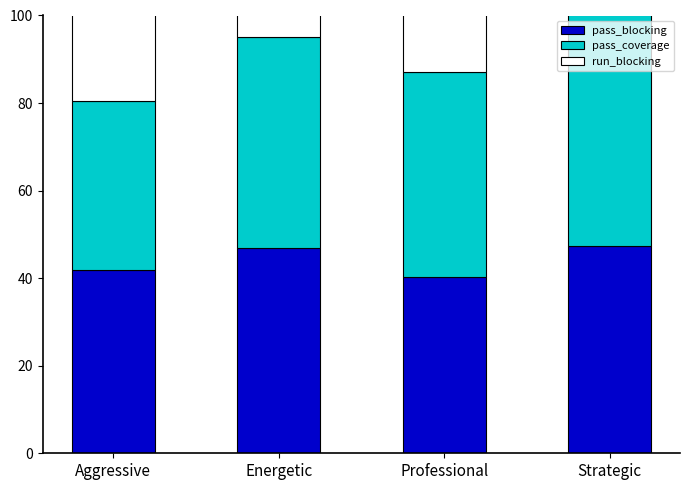

The run_blocking series shows 19.5 at Aggressive. True or false?

False